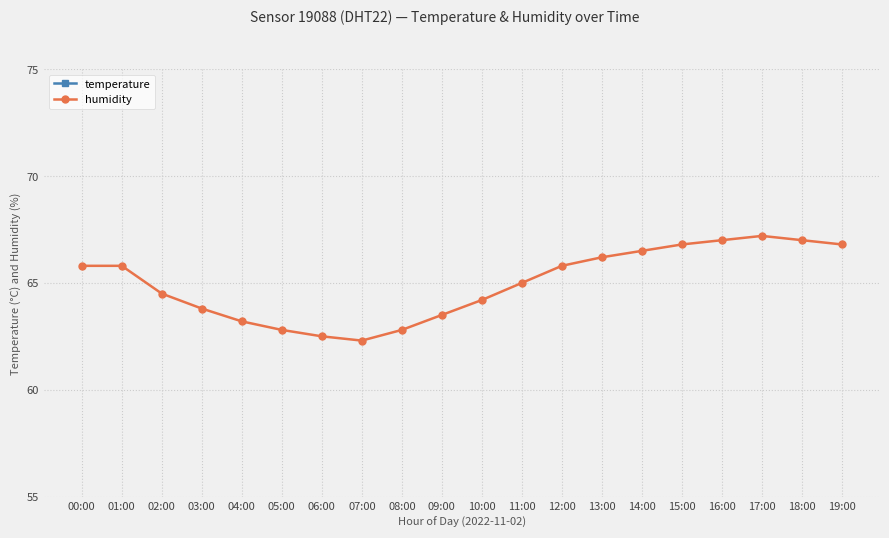

How many interior local peaks does the humidity series have?

1